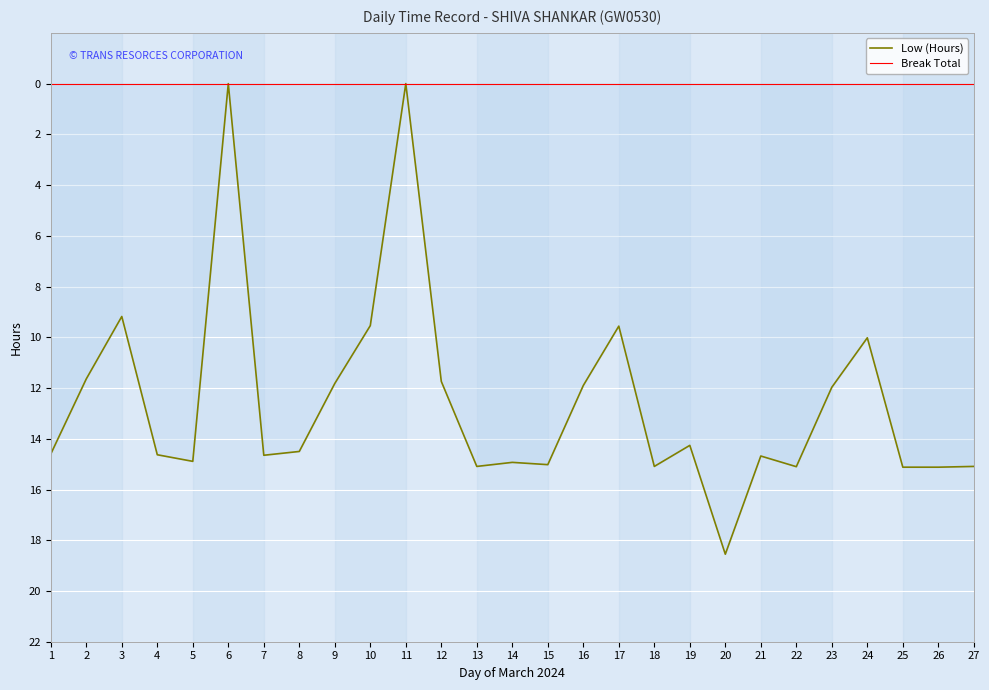

List the series in order of their overall mean, highest first.

Low (Hours), Break Total